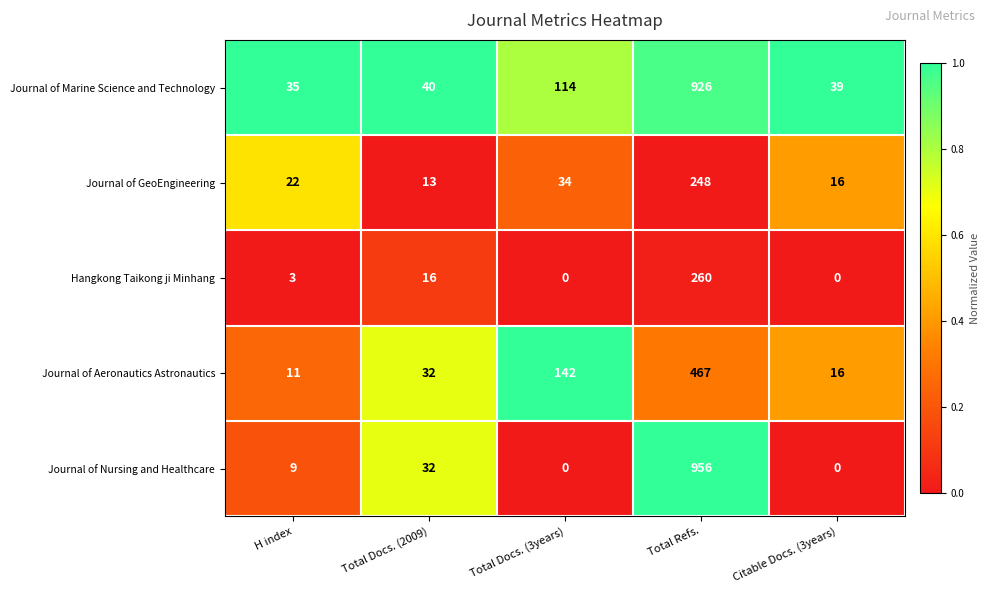

How many series are shown in this chart?

5